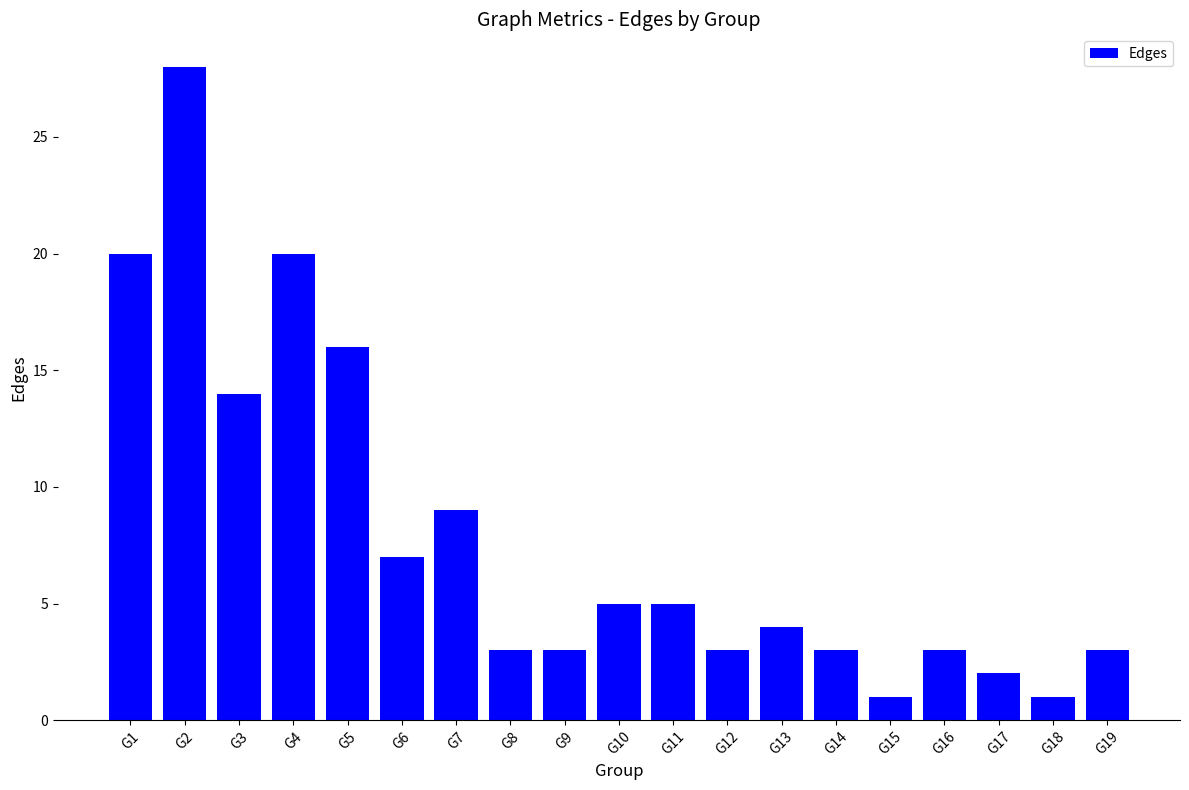

What is the sum of the values at G2 and G18?

29